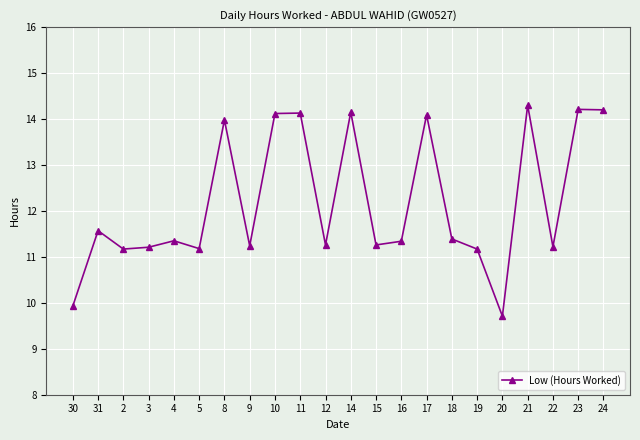

What is the change in value from 5 to 21?

+3.1